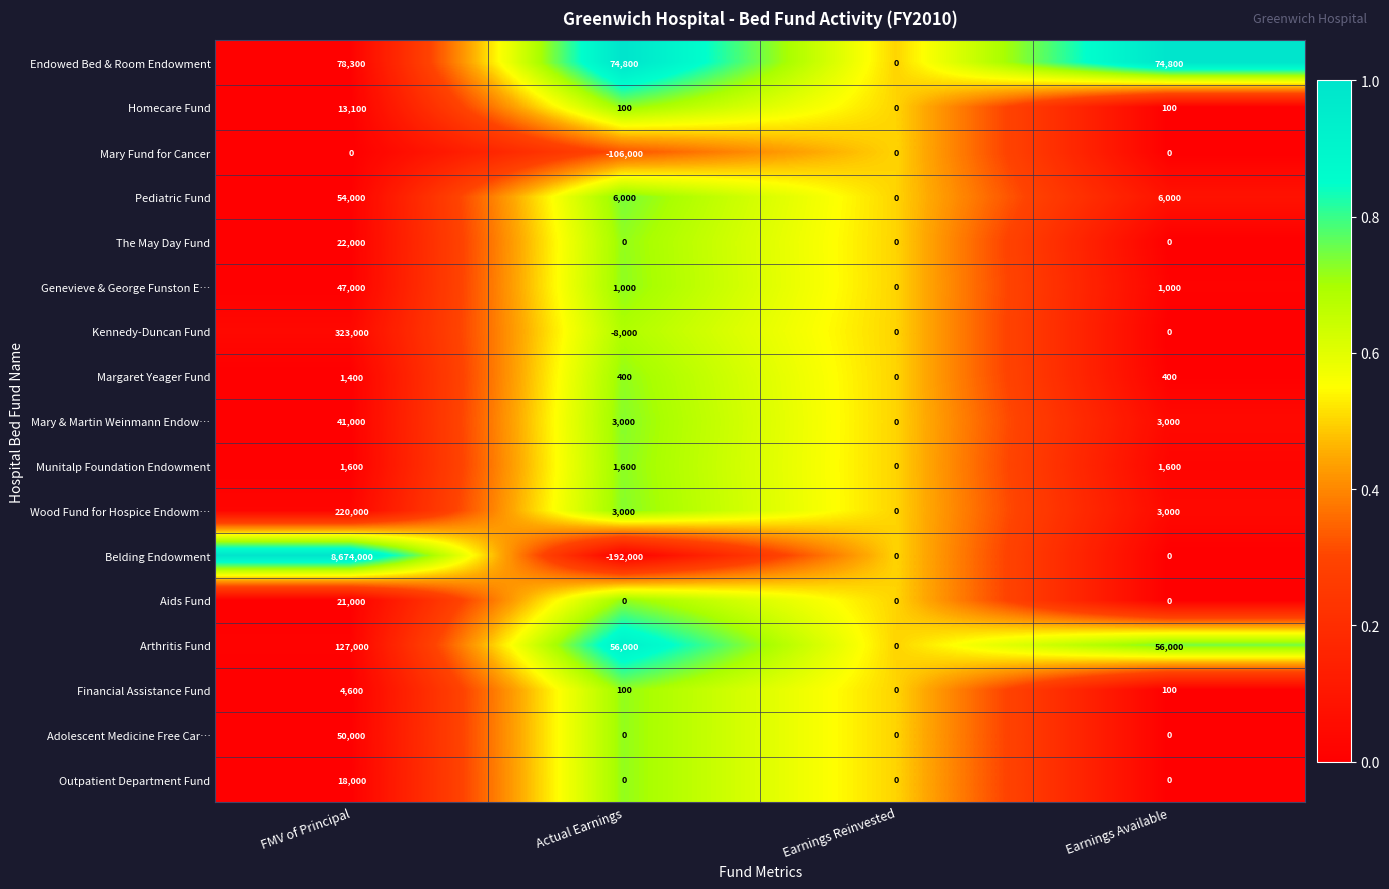

What is the sum of all Homecare Fund values?

13300